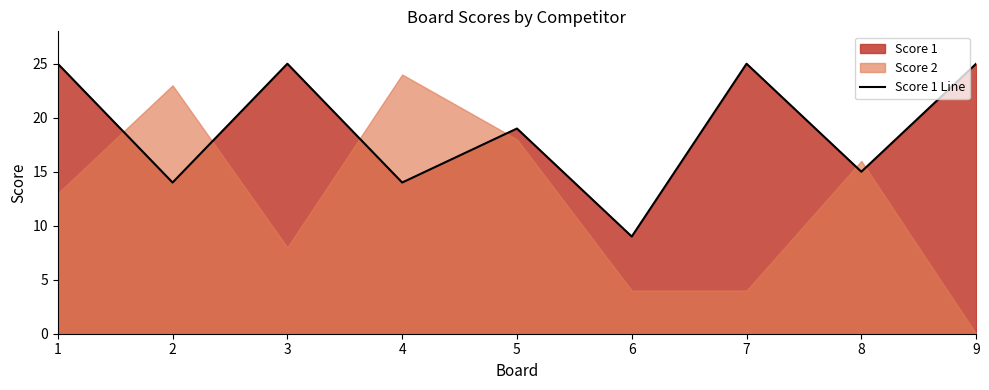

Reading left to right, list all the values displayed in this chart.

25	14	25	14	19	9	25	15	25